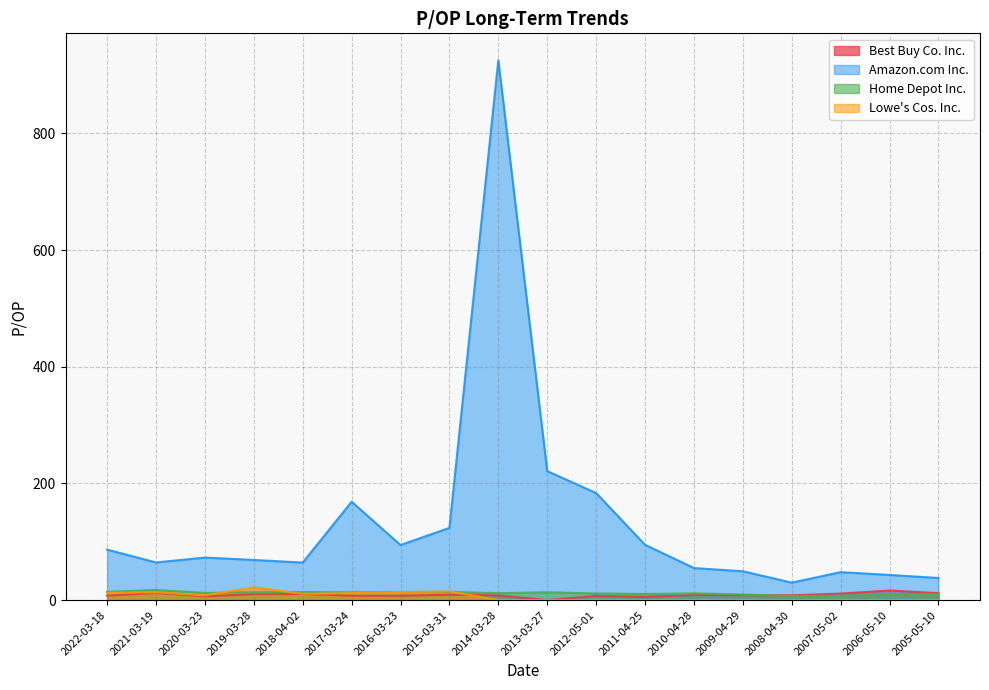

What is the difference between the maximum and minimum values in the Best Buy Co. Inc. series?

16.5